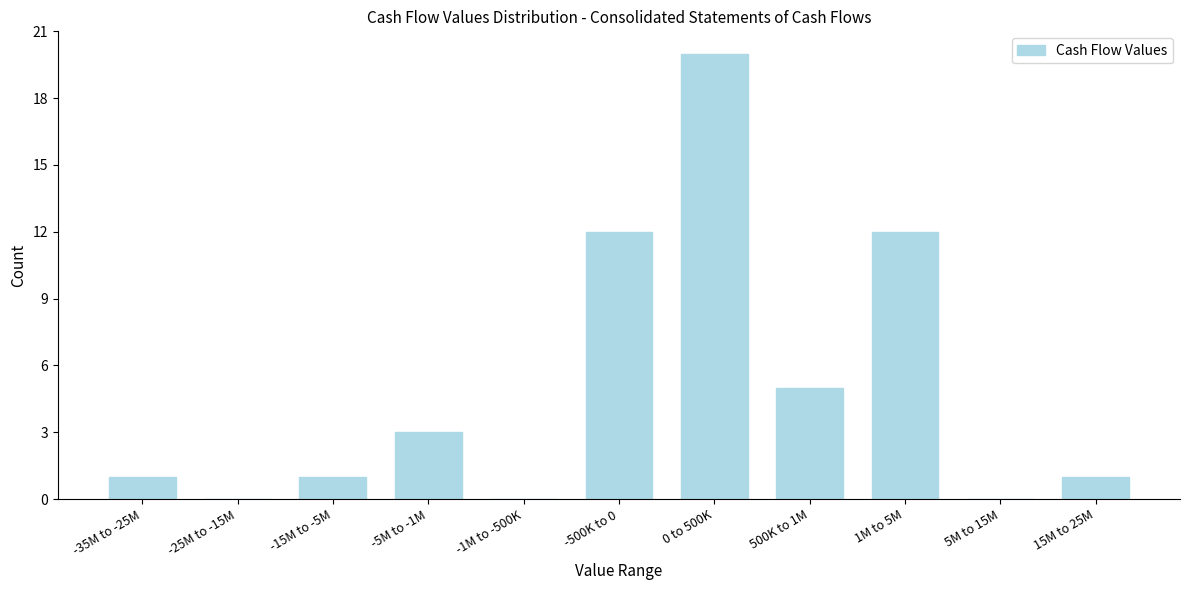

Reading left to right, transcribe all the data shown in this chart.

-35M to -25M=1	-25M to -15M=0	-15M to -5M=1	-5M to -1M=3	-1M to -500K=0	-500K to 0=12	0 to 500K=20	500K to 1M=5	1M to 5M=12	5M to 15M=0	15M to 25M=1